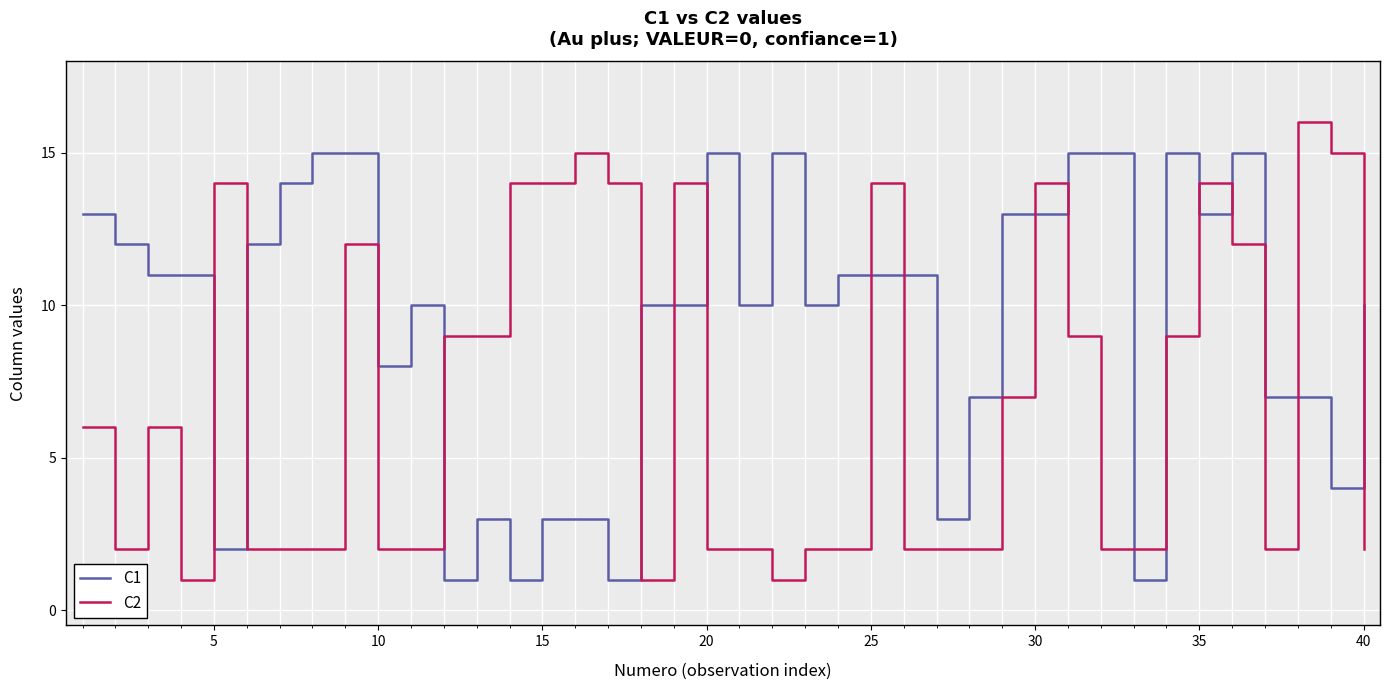

Reading left to right, transcribe all the data shown in this chart.

C1: 13	12	11	11	2	12	14	15	15	8	10	1	3	1	3	3	1	10	10	15	10	15	10	11	11	11	3	7	13	13	15	15	1	15	13	15	7	7	4	10
C2: 6	2	6	1	14	2	2	2	12	2	2	9	9	14	14	15	14	1	14	2	2	1	2	2	14	2	2	2	7	14	9	2	2	9	14	12	2	16	15	2